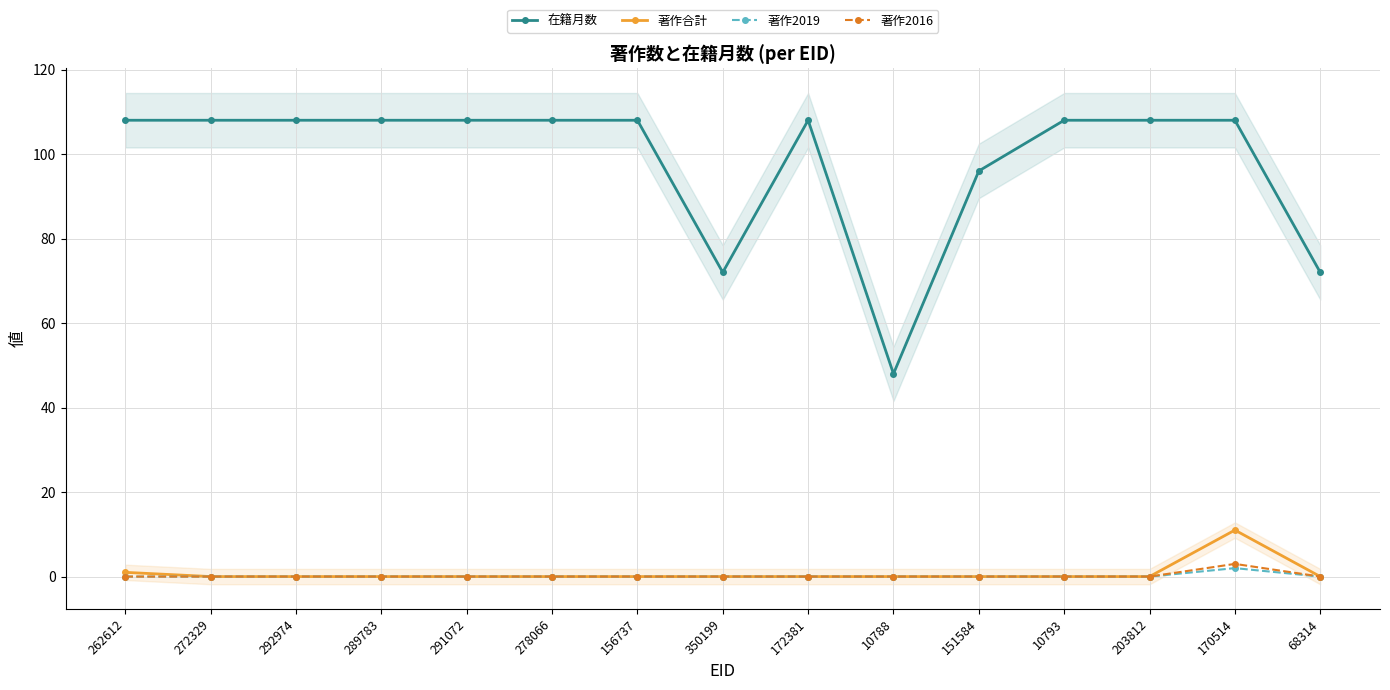

The value of 在籍月数 at 156737 is 58. True or false?

False